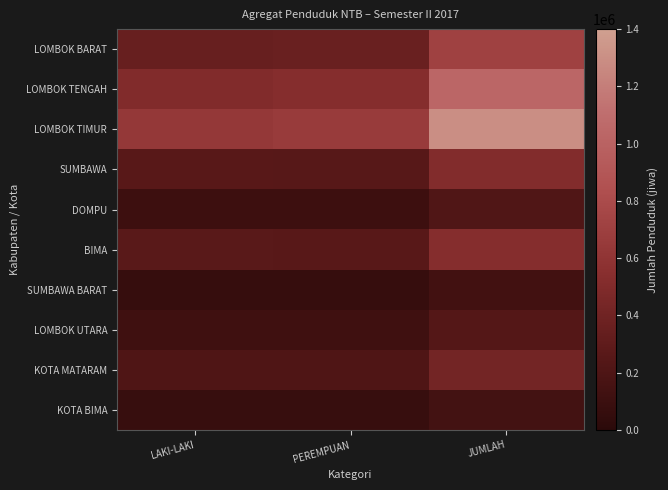

Reading left to right, list all the values displayed in this chart.

LOMBOK BARAT: LAKI-LAKI=354712	PEREMPUAN=361496	JUMLAH=716208
LOMBOK TENGAH: LAKI-LAKI=508050	PEREMPUAN=529243	JUMLAH=1037293
LOMBOK TIMUR: LAKI-LAKI=631426	PEREMPUAN=660088	JUMLAH=1291514
SUMBAWA: LAKI-LAKI=258214	PEREMPUAN=253215	JUMLAH=511429
DOMPU: LAKI-LAKI=108911	PEREMPUAN=107441	JUMLAH=216352
BIMA: LAKI-LAKI=264879	PEREMPUAN=260979	JUMLAH=525858
SUMBAWA BARAT: LAKI-LAKI=68388	PEREMPUAN=68224	JUMLAH=136612
LOMBOK UTARA: LAKI-LAKI=117450	PEREMPUAN=117959	JUMLAH=235409
KOTA MATARAM: LAKI-LAKI=209425	PEREMPUAN=212250	JUMLAH=421675
KOTA BIMA: LAKI-LAKI=71298	PEREMPUAN=72506	JUMLAH=143804